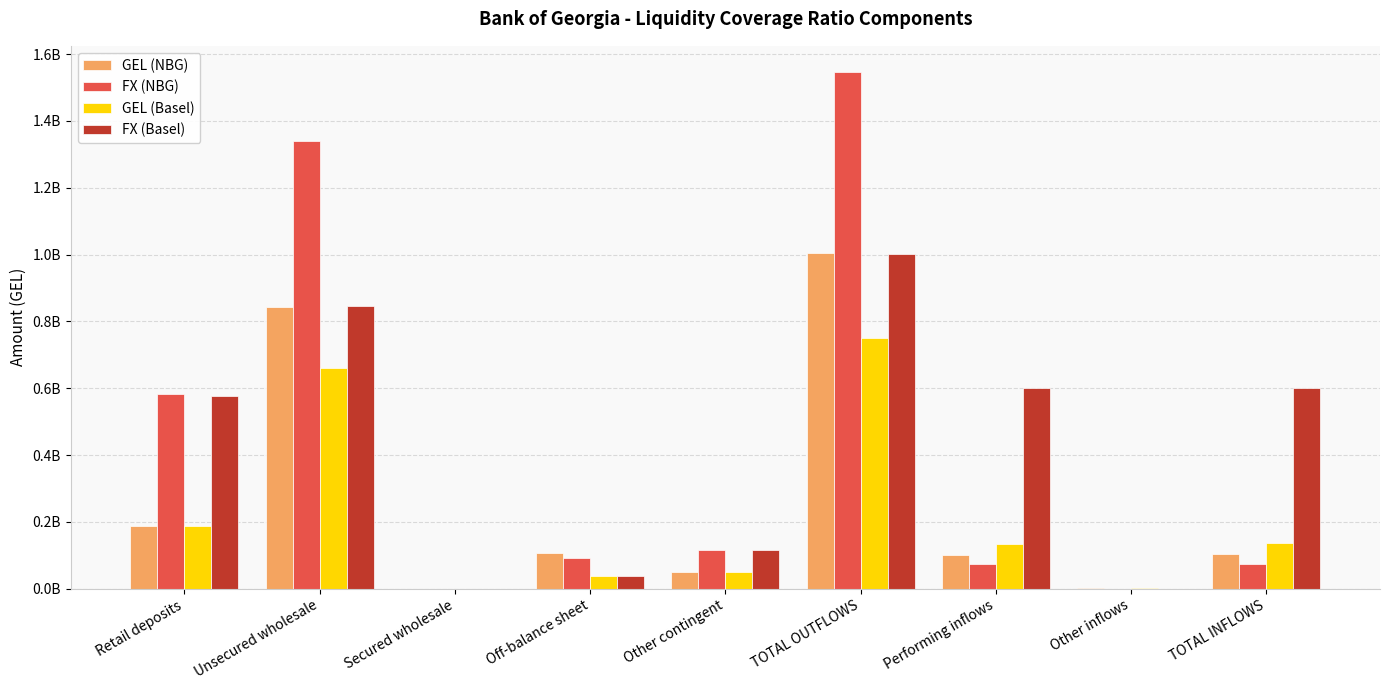

At Off-balance sheet, list the series in order from smallest to largest.

FX (Basel), GEL (Basel), FX (NBG), GEL (NBG)